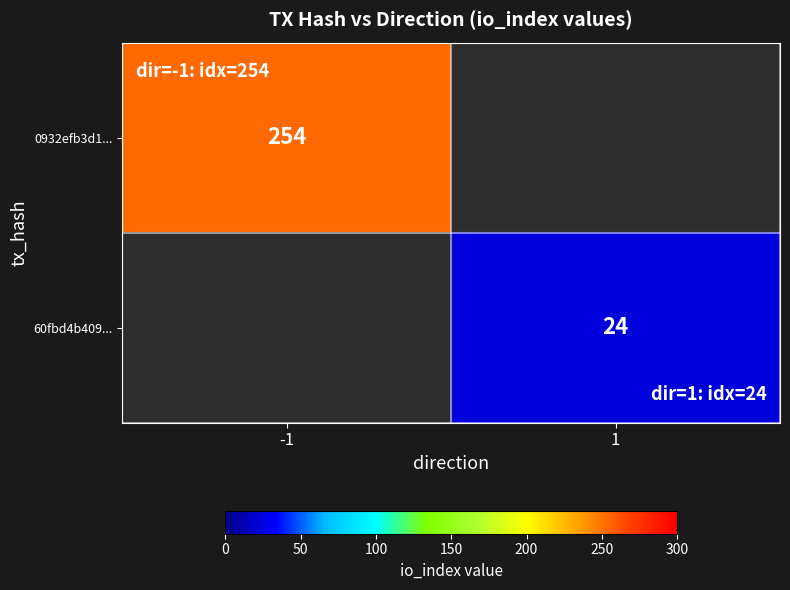

True or false: 60fbd4b409... has a value of 8.9 at 1.

False